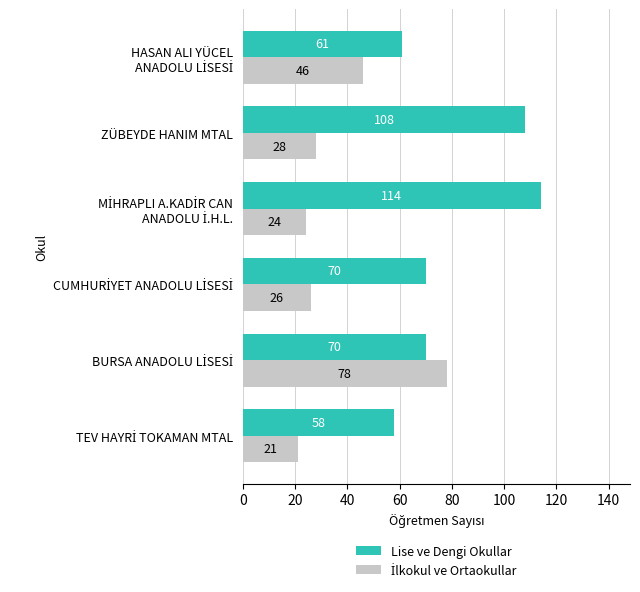

What is the difference between the second highest and second lowest values in the Lise ve Dengi Okullar series?

47